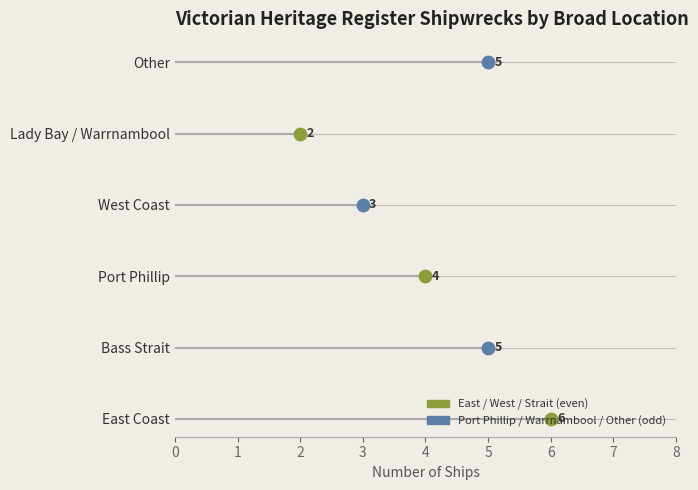

What is the change in value from East Coast to Other?

-1